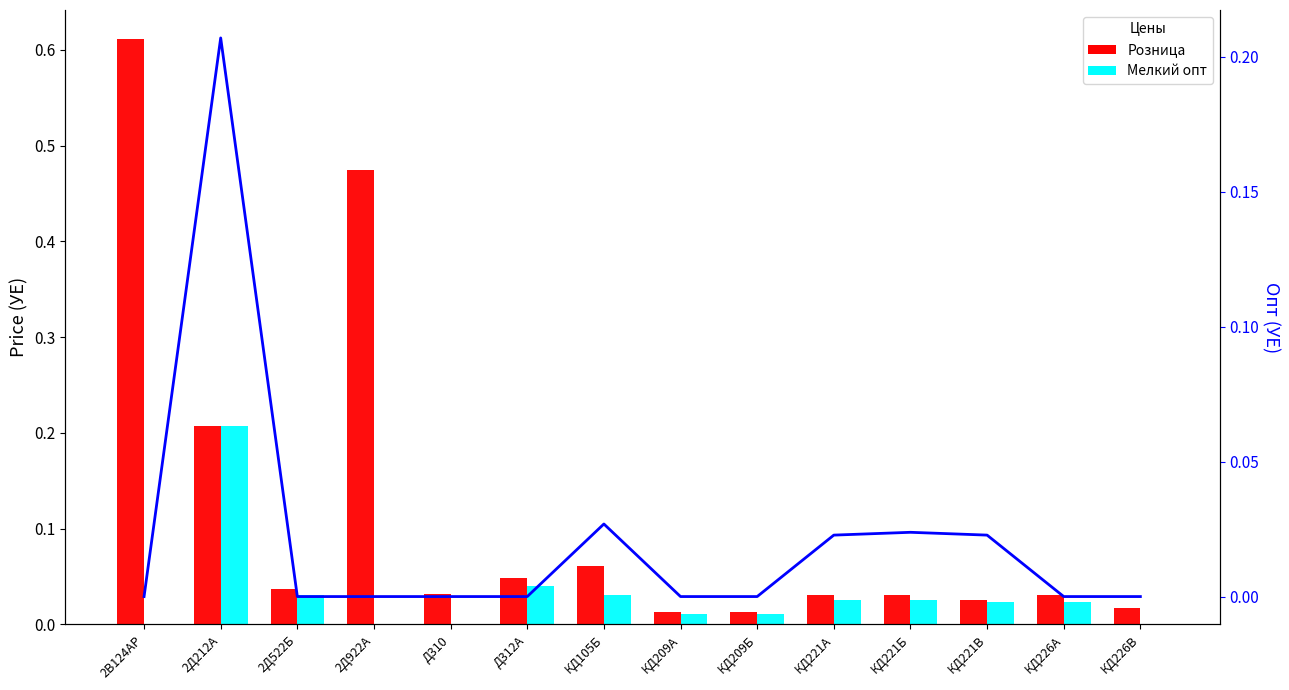

Between 2Д212А and КД226А, which series saw the biggest shift?

Опт